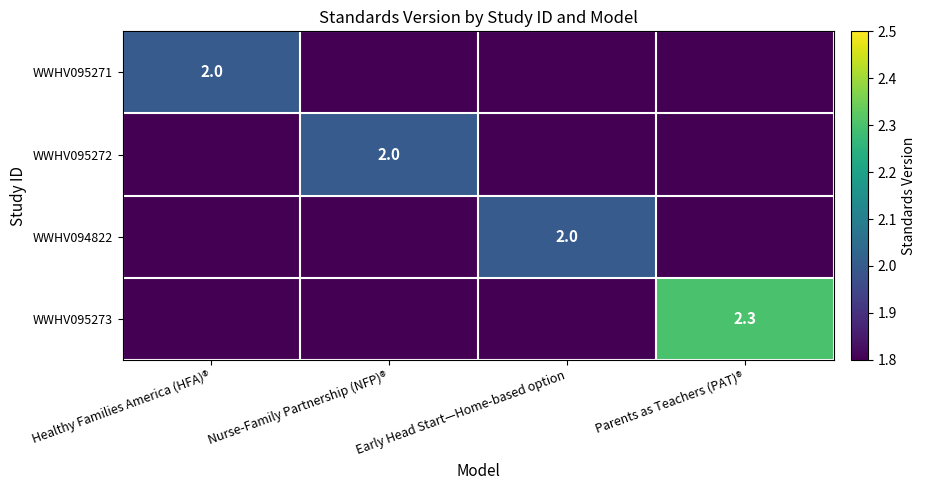

What is the maximum value for WWHV094822?

2.0